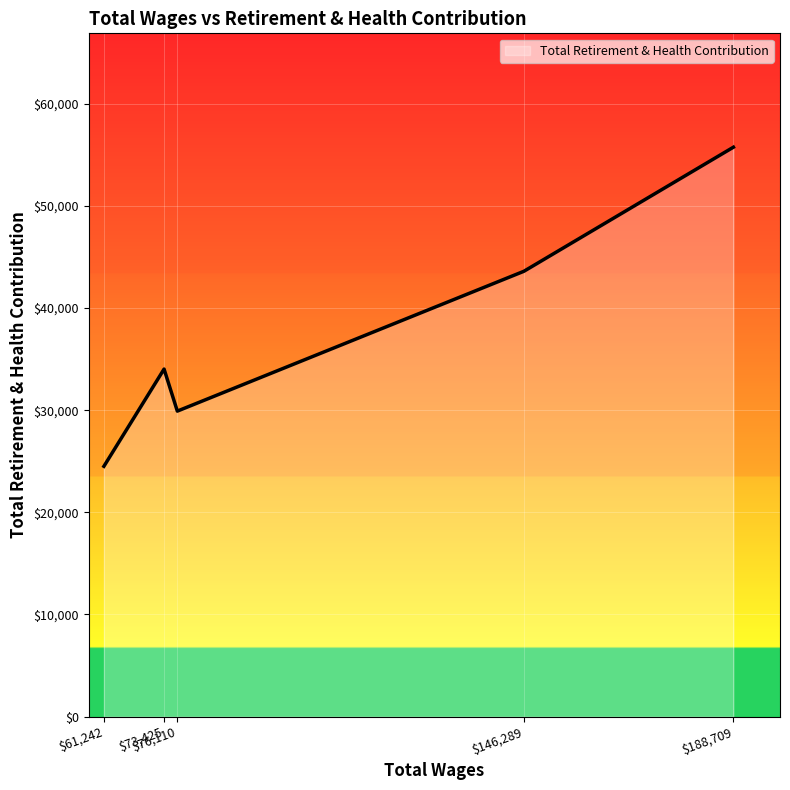

Rank the categories by value from highest to lowest.

$188,709, $146,289, $73,425, $76,110, $61,242